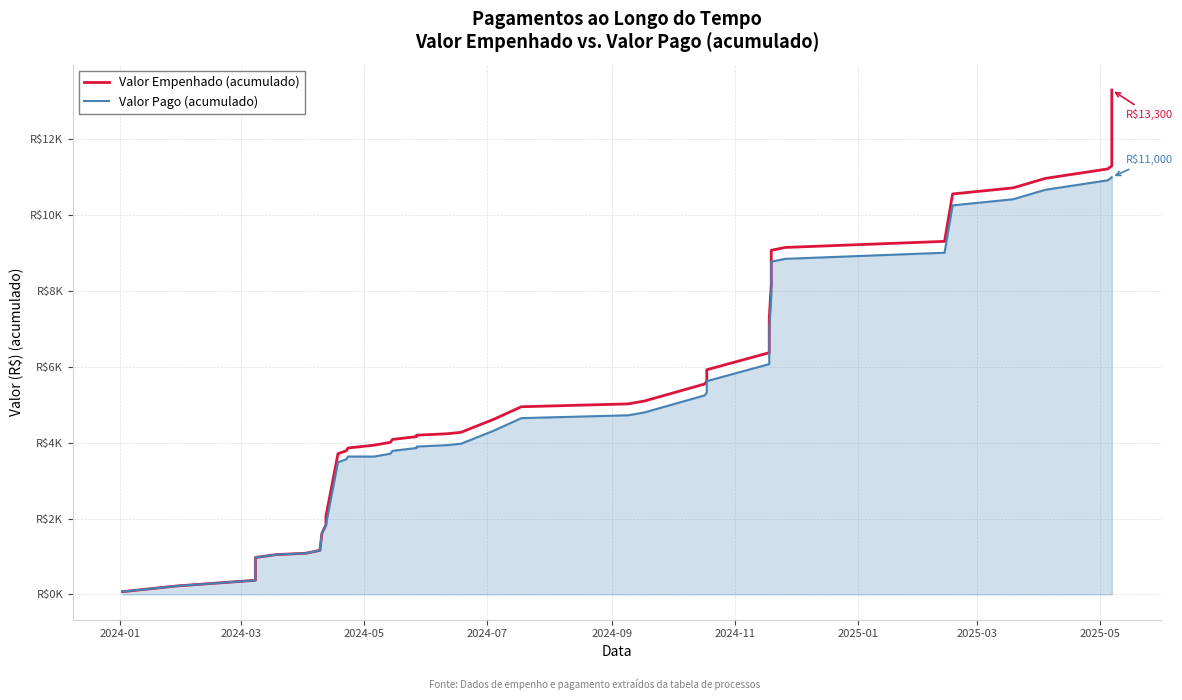

Which category has the lowest value across all series?

2024-01